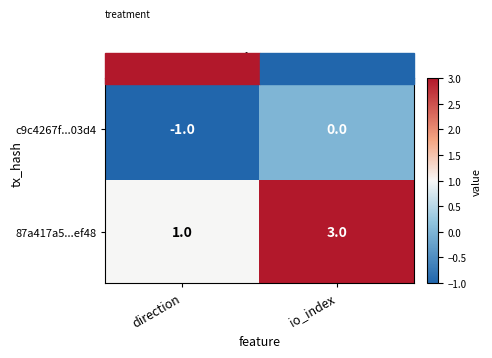

Which category has the lowest value across all series?

direction